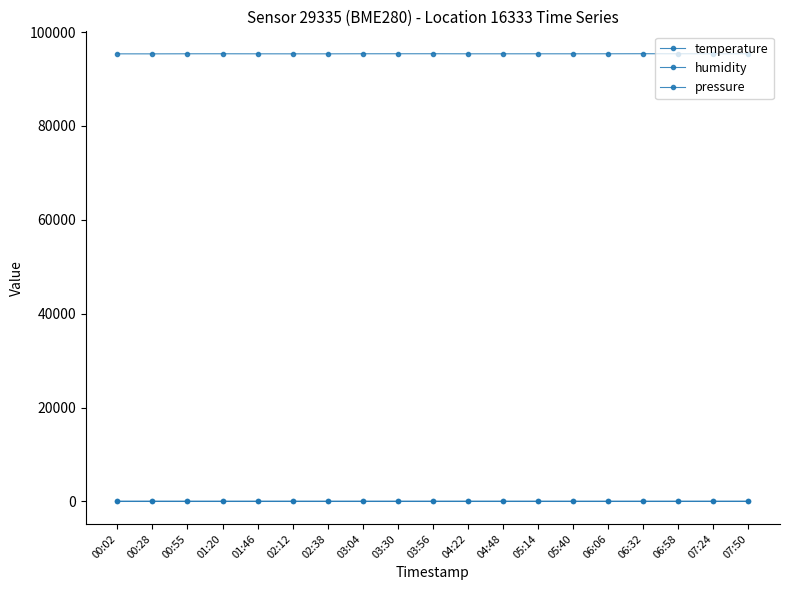

Reading left to right, extract all data points from this chart.

temperature: 6.4	6.2	6.2	6.1	6.0	6.0	5.9	6.0	6.0	6.1	6.1	6.2	6.2	6.3	6.4	6.4	6.5	6.6	6.6
humidity: 70.1	73.1	68.9	69.8	71.1	73.7	69.9	71.1	72.5	71.3	74.4	73.3	71.2	69.2	68.3	70.0	70.1	71.5	72.9
pressure: 95367.8	95364.6	95379.4	95382.7	95374.1	95369.4	95370.2	95384.0	95385.6	95387.9	95375.5	95375.9	95377.7	95377.1	95380.6	95394.4	95381.5	95385.6	95385.6